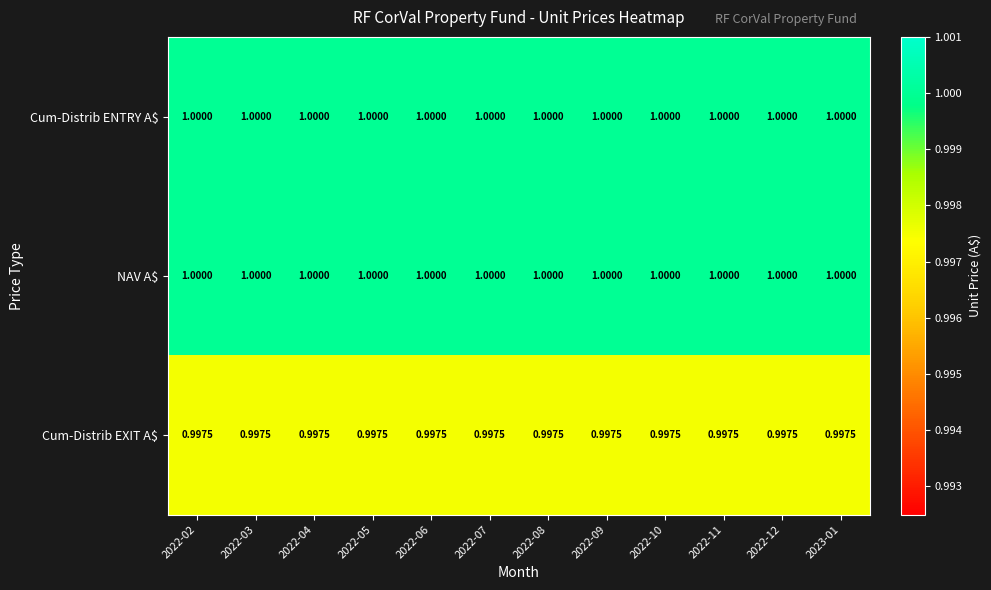

How many data points does each series have?

12